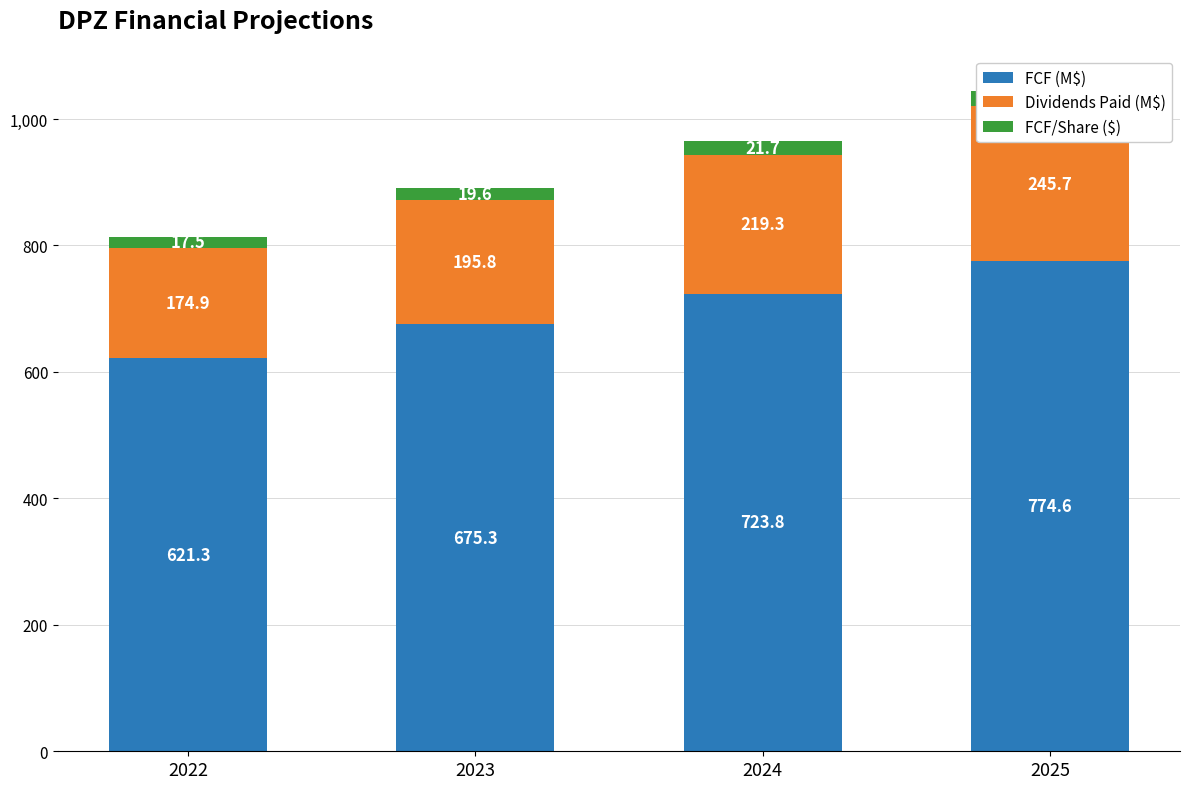

Between 2023 and 2024, which series saw the biggest shift?

FCF (M$)